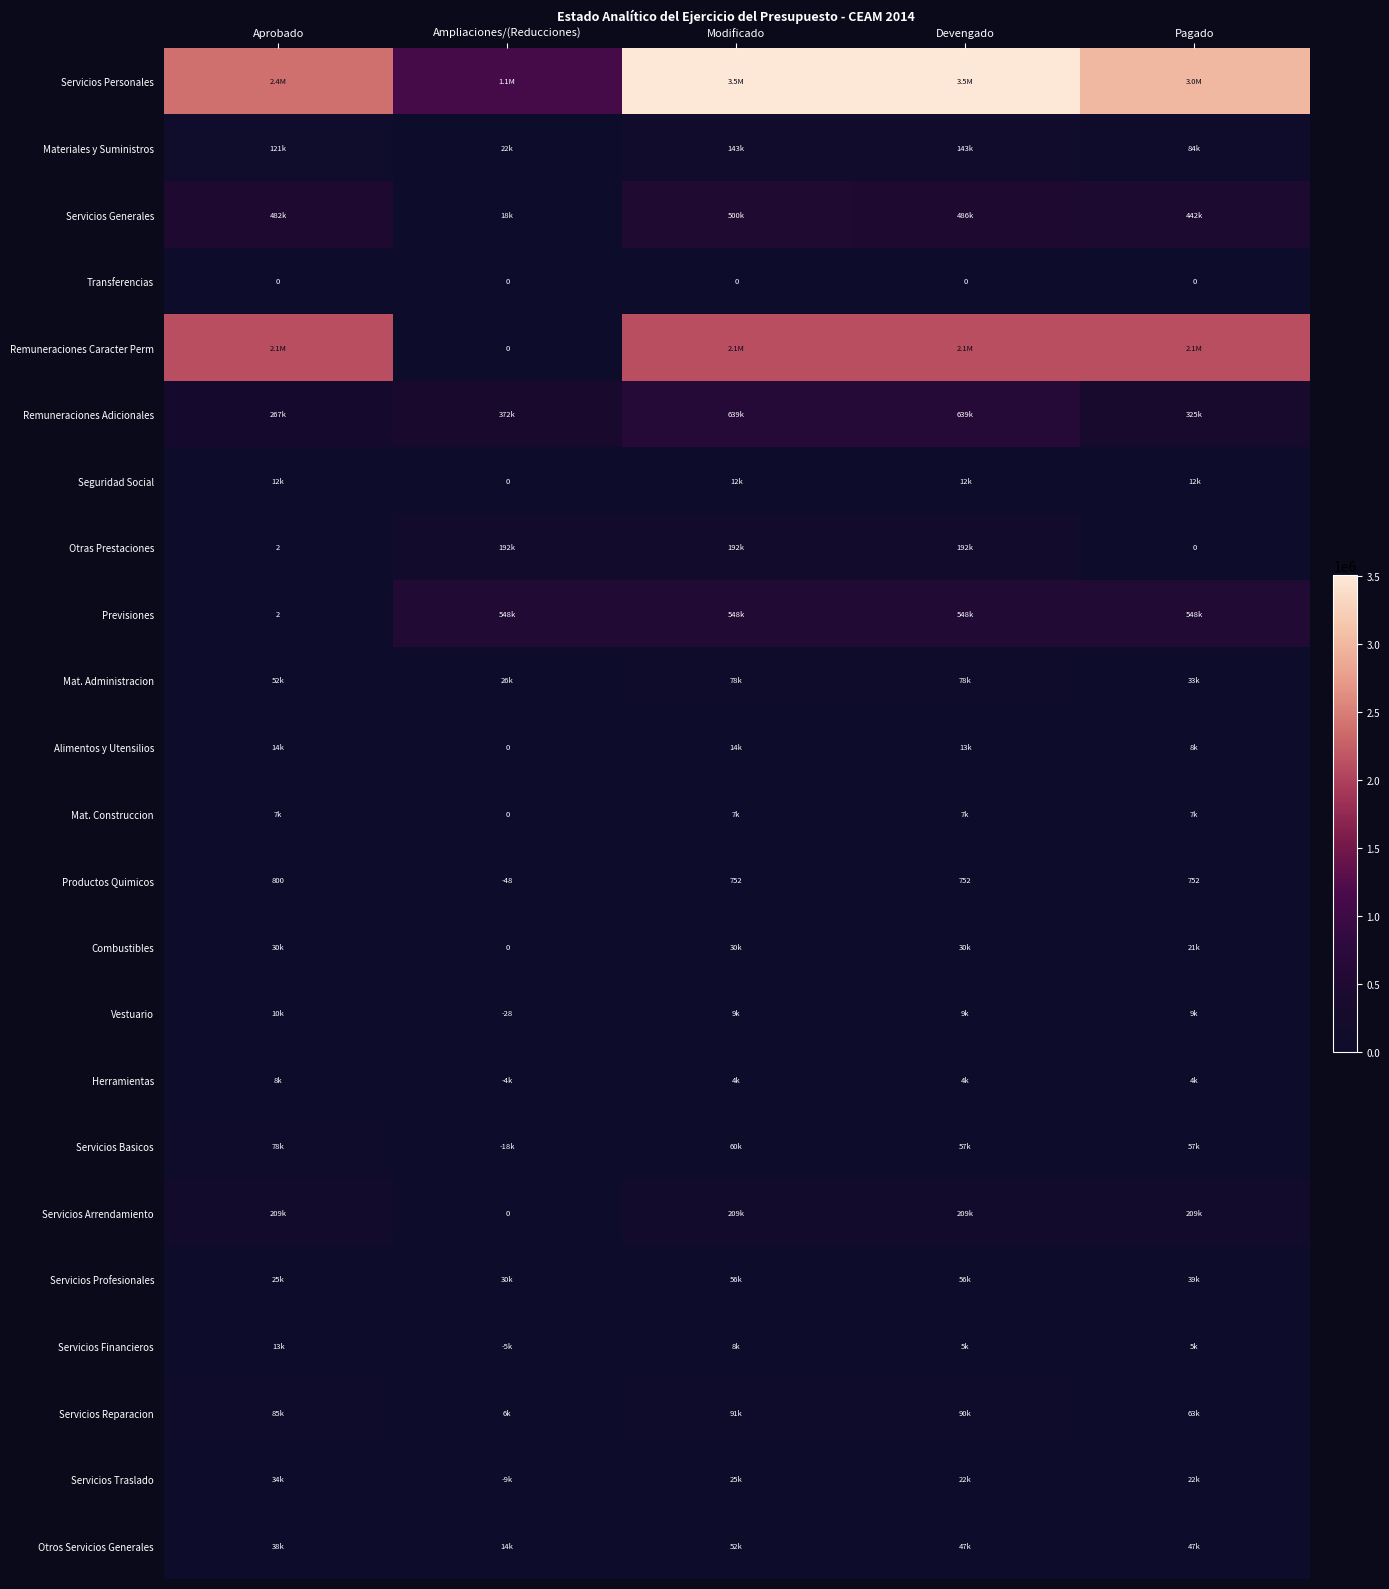

Which category has the lowest value across all series?

Aprobado